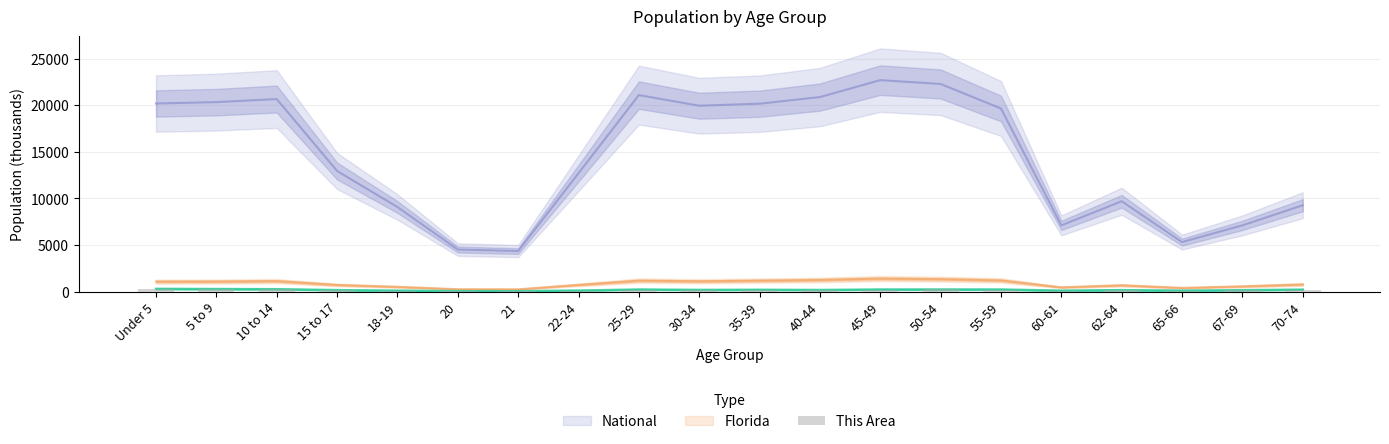

Which has a higher value, 67-69 or 21?

67-69